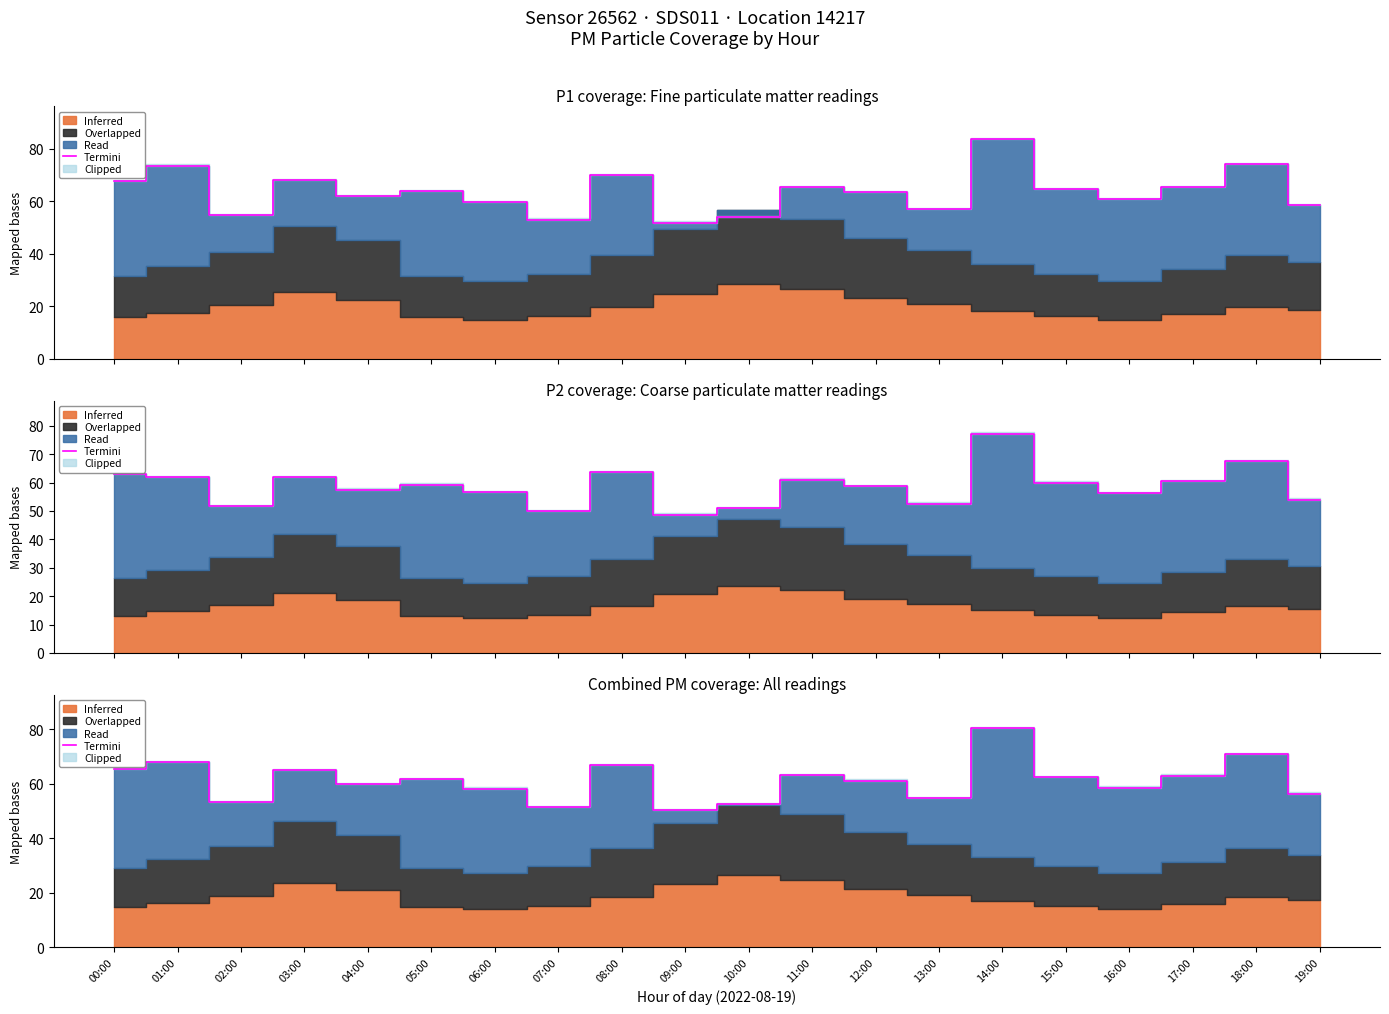

Which category has the highest value across all series?

14:00